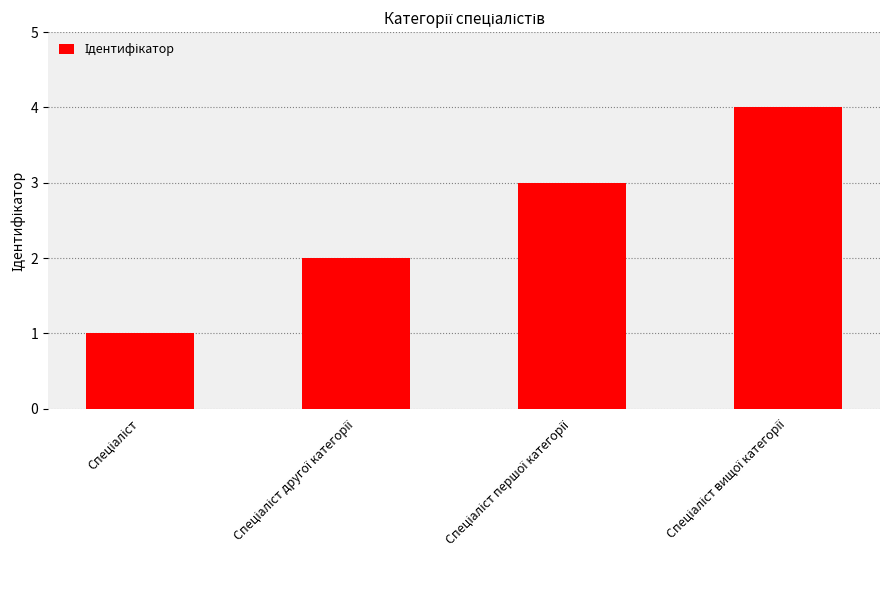

What is the maximum value shown in the chart?

4